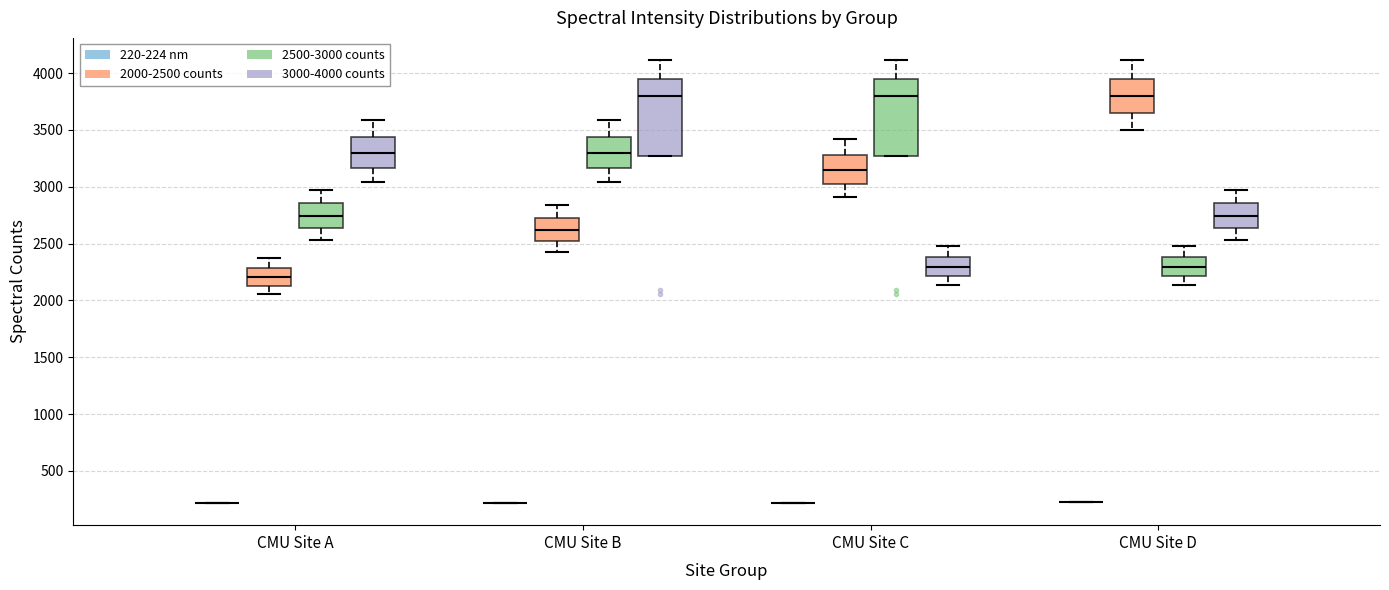

Where does the median line of the box for CMU Site D (2000-2500 counts) sit on the y-axis? The values are not printed on the chart, so give them approximately, as read against the axis.

3800